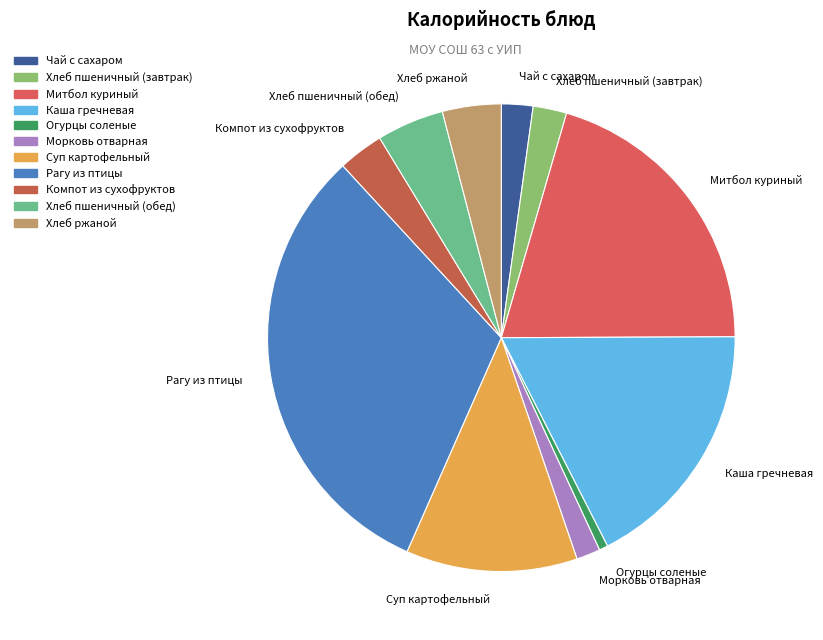

Is there a majority slice in this chart?

No